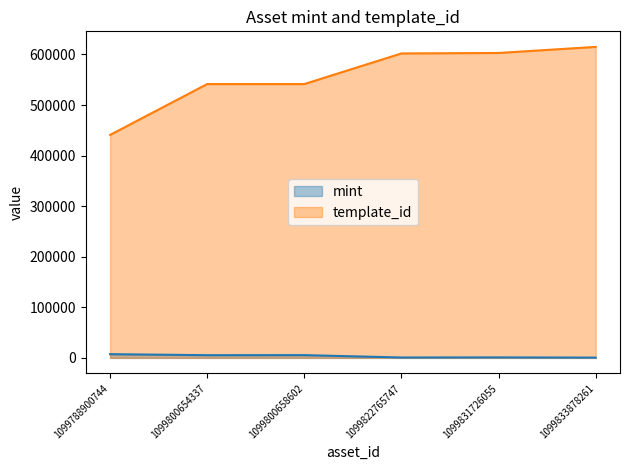

The template_id series shows 1010979 at 1099833878261. True or false?

False